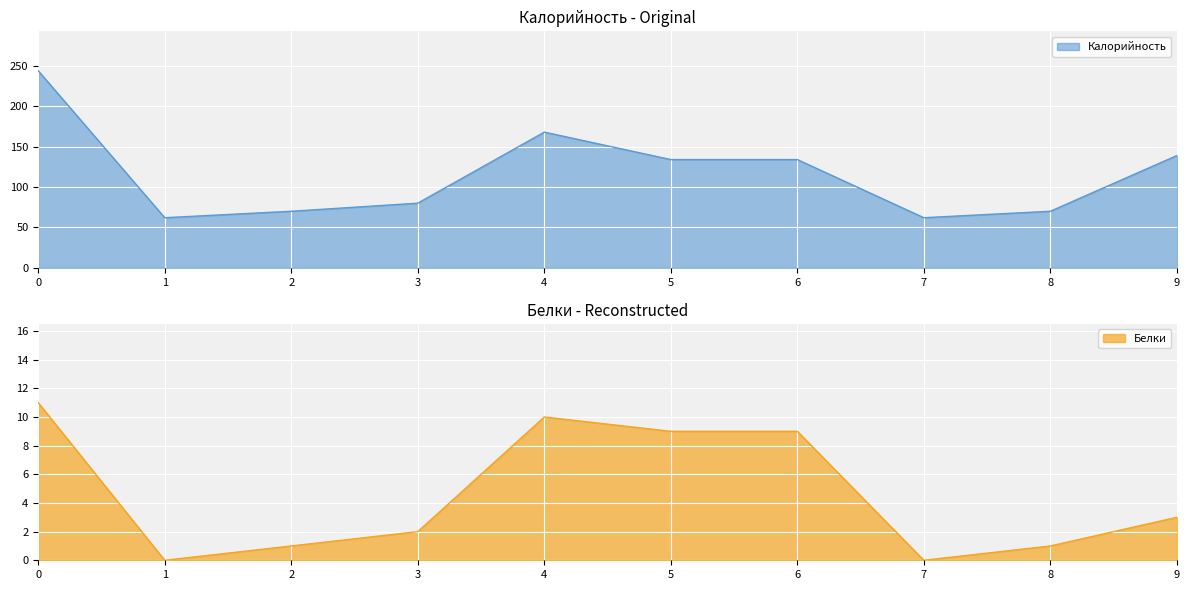

Where is the first local minimum for Белки?

1